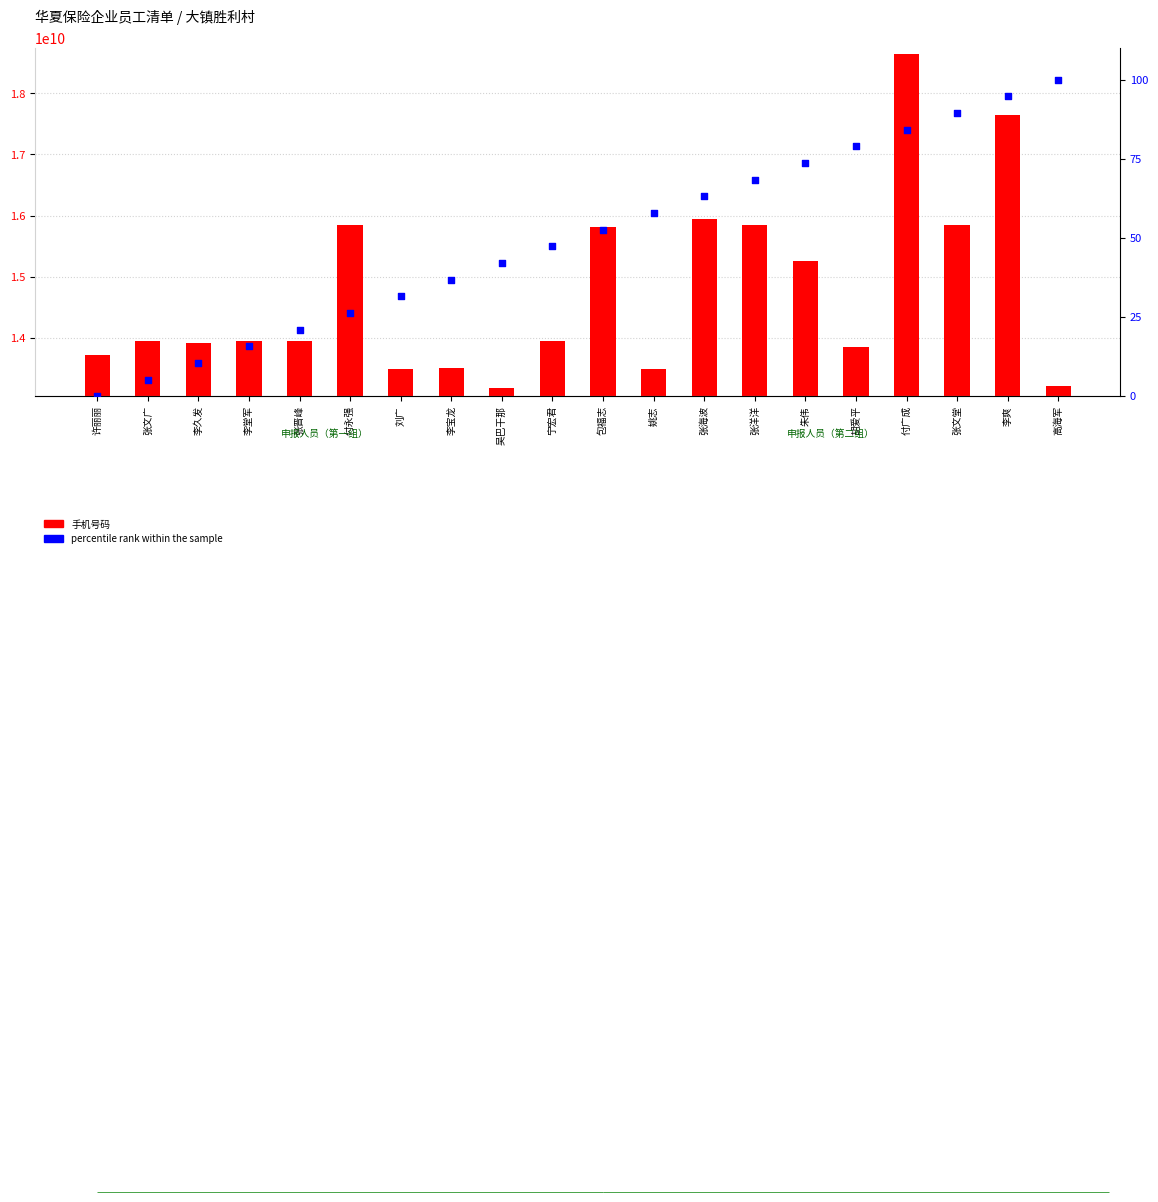

Which series has the largest Y range (max minus min)?

手机号码